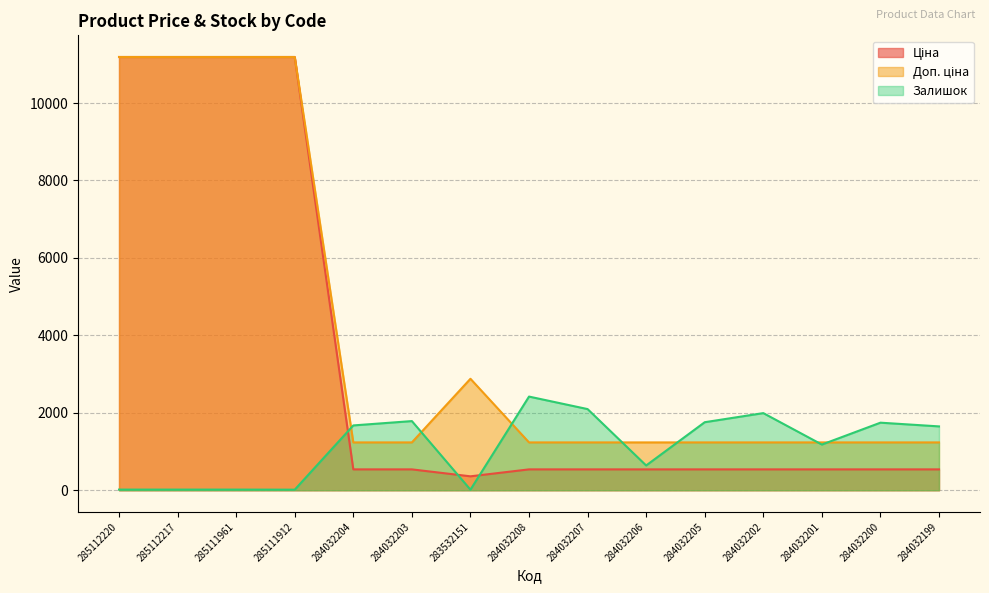

What is the maximum value for Ціна?

11188.2